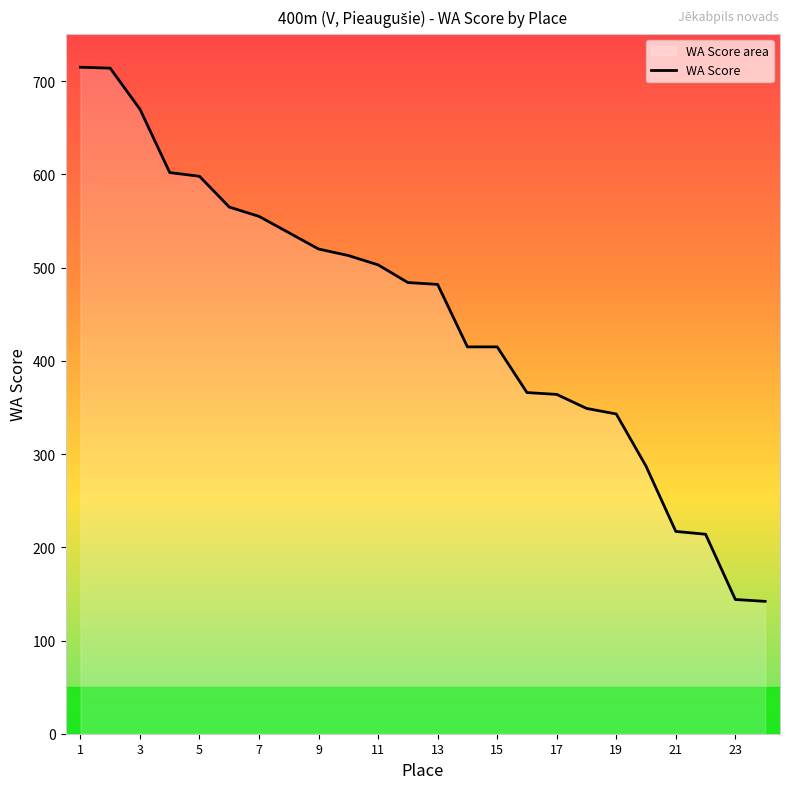

Where does the data first go above 484?

1